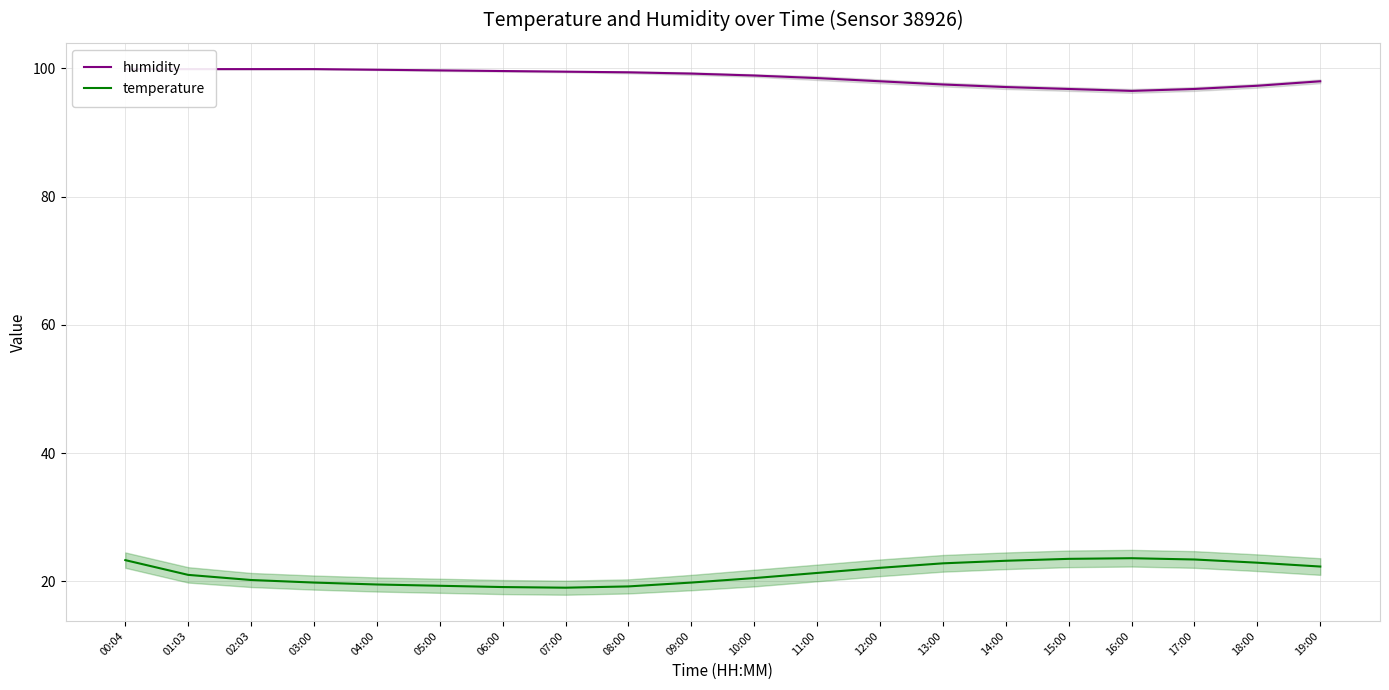

At which label does temperature reach its peak?

16:00